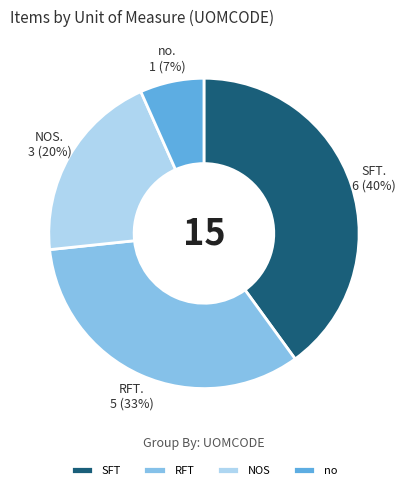

Do SFT and RFT together represent more than half of the pie?

Yes